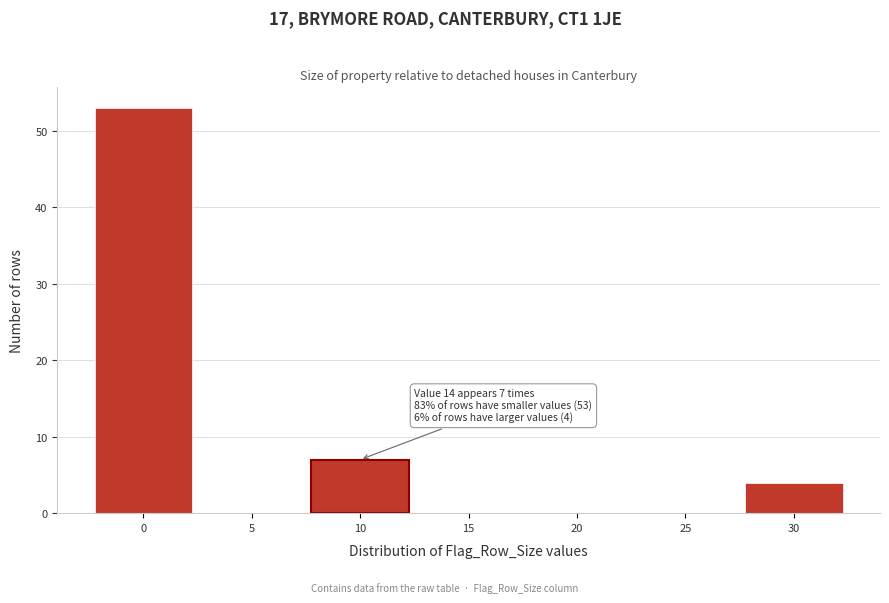

Reading left to right, extract all data points from this chart.

0=53	5=0	10=7	15=0	20=0	25=0	30=4